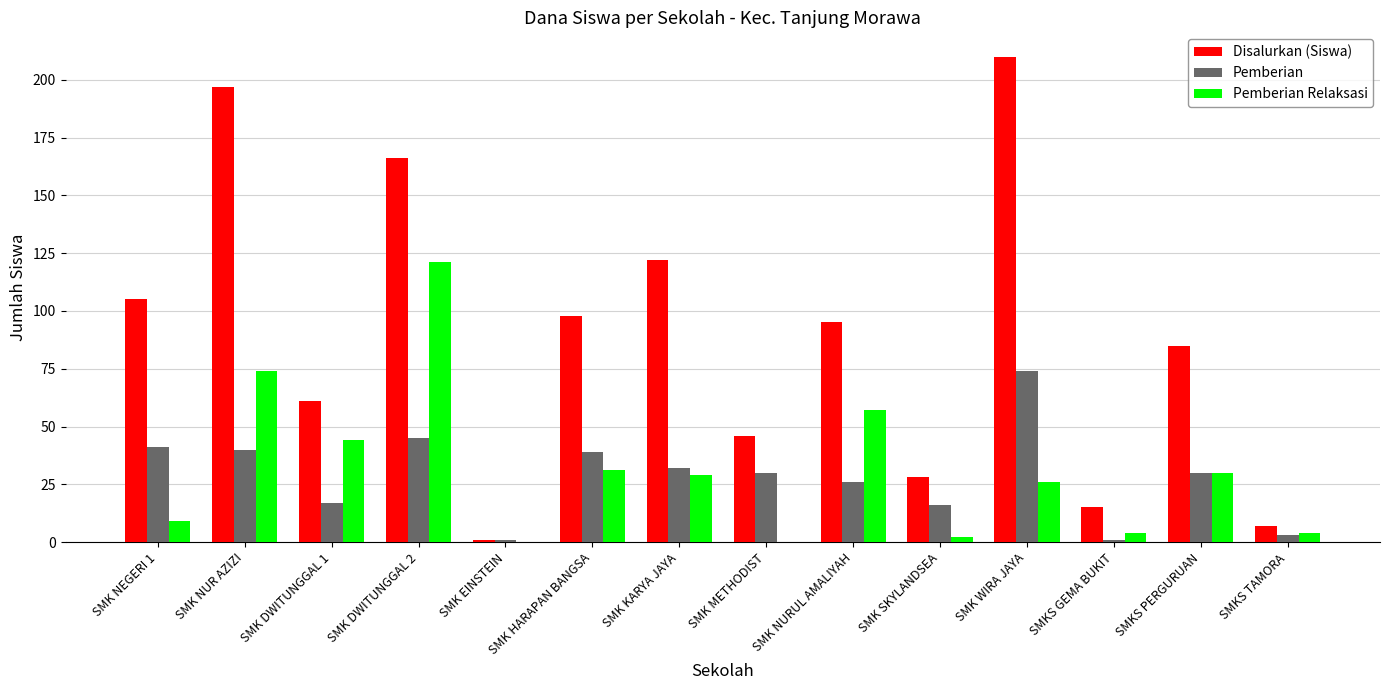

Which series has the largest total across all categories?

Disalurkan (Siswa)